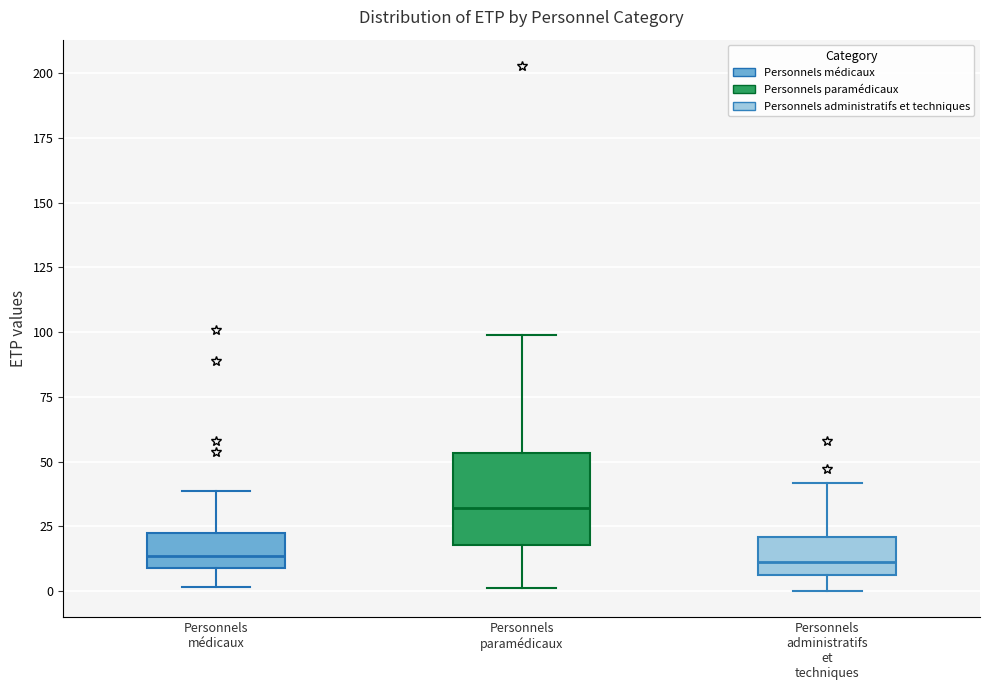

Where does the median line of the box for Personnels administratifs et techniques sit on the y-axis? The values are not printed on the chart, so give them approximately, as read against the axis.

10